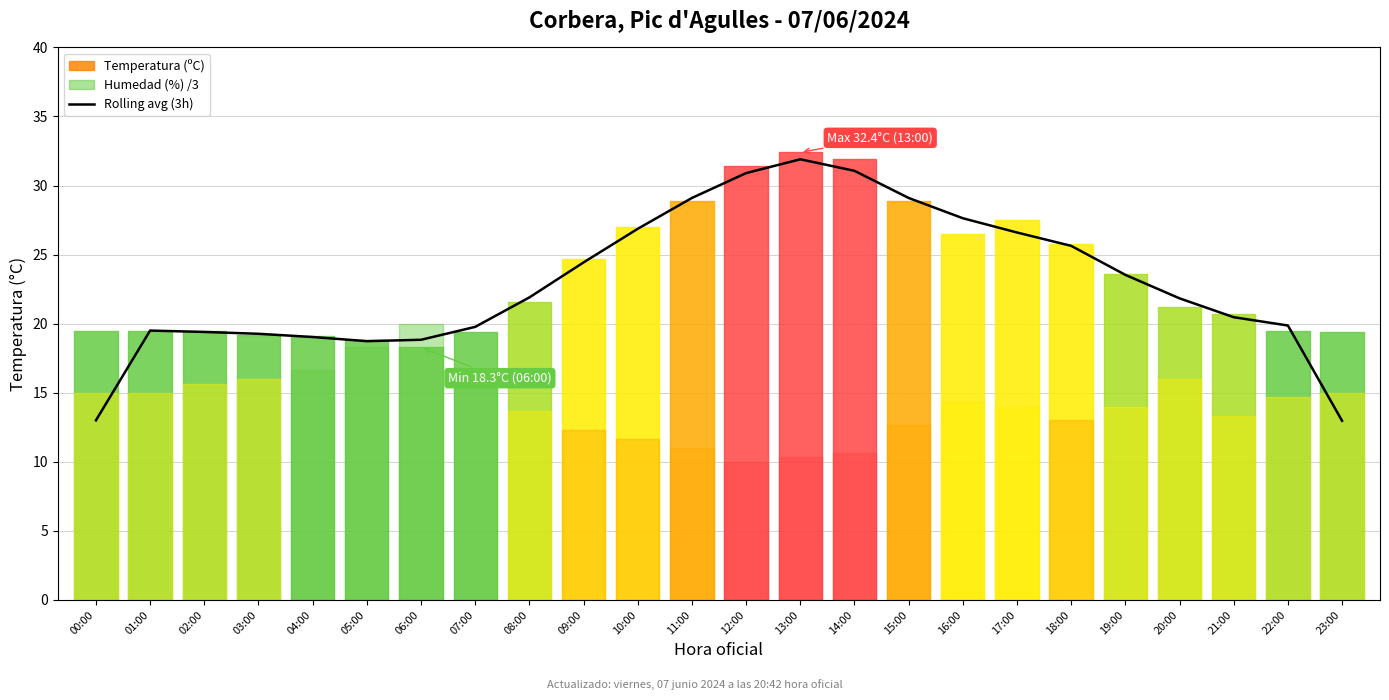

Reading left to right, transcribe all the data shown in this chart.

00:00=13.0	01:00=19.5	02:00=19.4	03:00=19.3	04:00=19.0	05:00=18.7	06:00=18.8	07:00=19.8	08:00=21.9	09:00=24.4	10:00=26.9	11:00=29.1	12:00=30.9	13:00=31.9	14:00=31.1	15:00=29.1	16:00=27.6	17:00=26.6	18:00=25.6	19:00=23.5	20:00=21.8	21:00=20.5	22:00=19.9	23:00=13.0